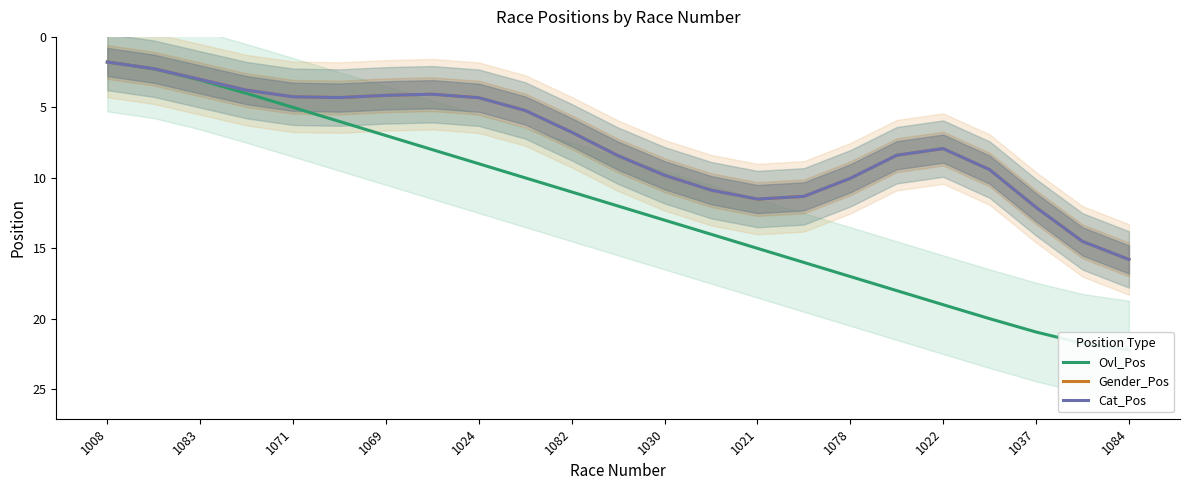

What is the spread (max minus min) of values at 1037?

8.8